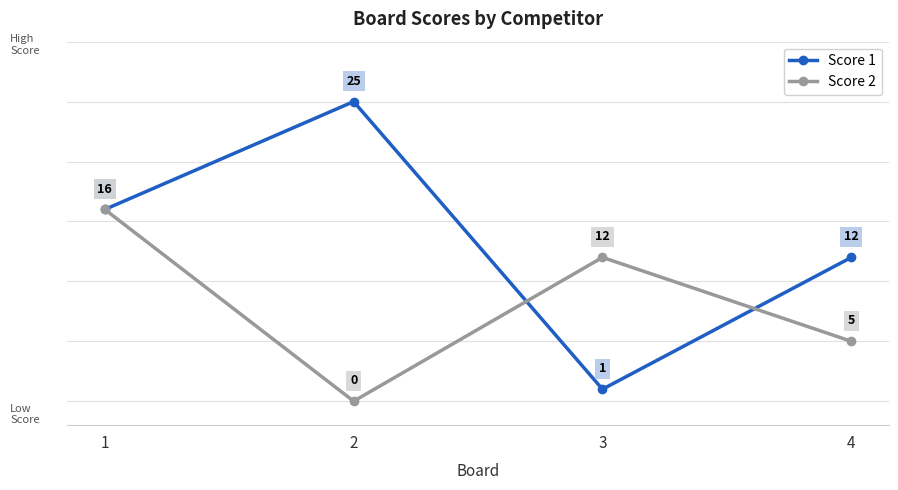

How many interior local peaks does the Score 1 series have?

1